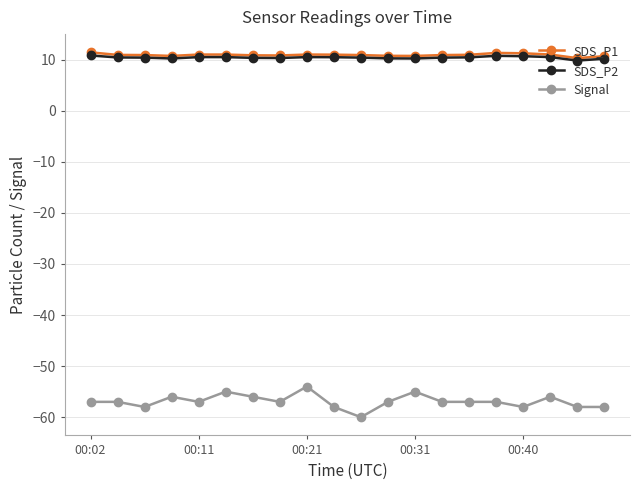

Which series has the largest range (max minus min)?

Signal